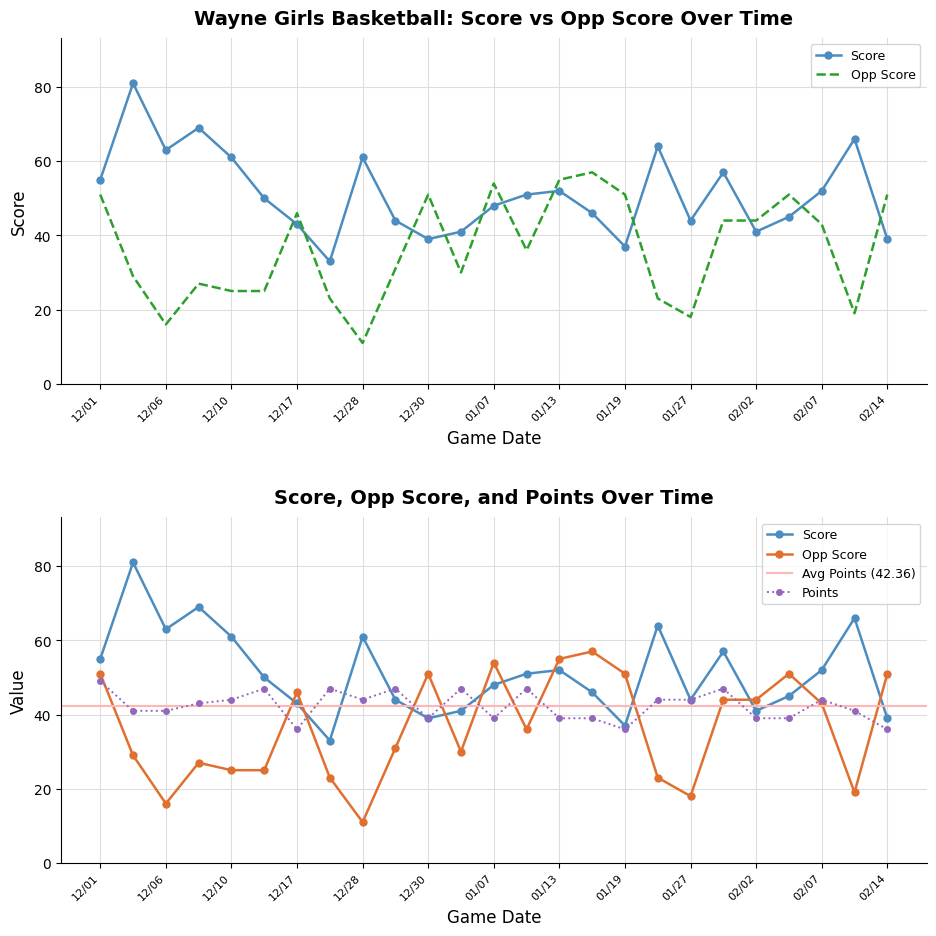

List the series in order of their overall mean, highest first.

Score, Points, Opp Score